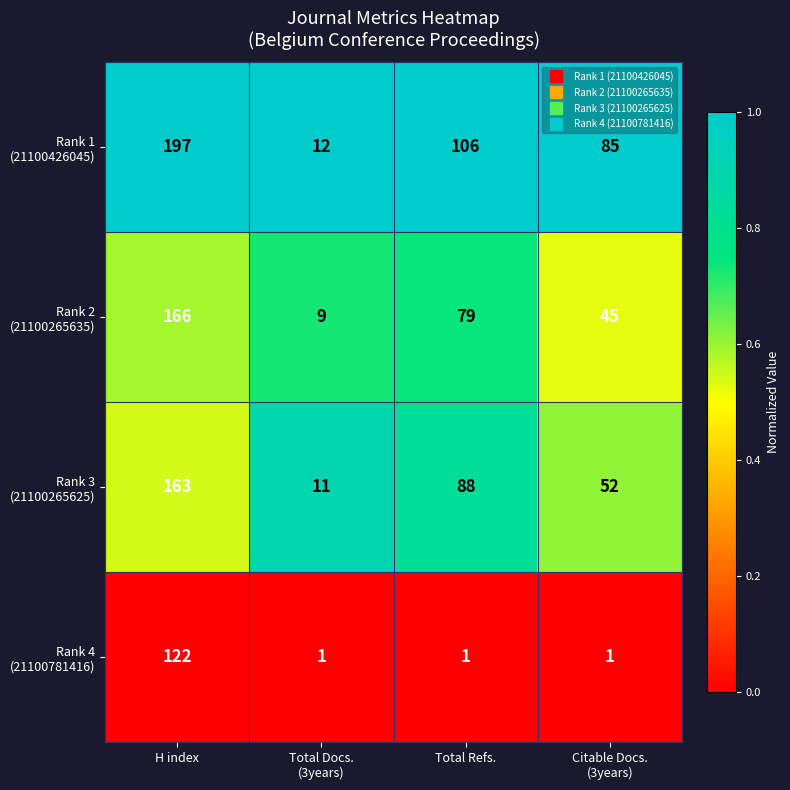

How many series are shown in this chart?

4